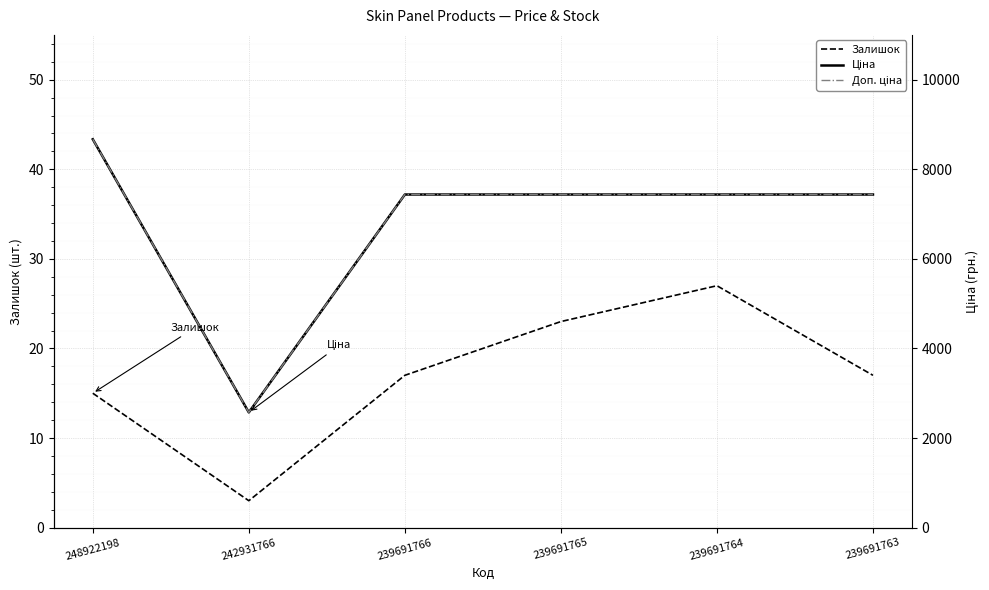

Is the value of Доп. ціна at 239691766 greater than the value of Залишок at 239691764?

Yes